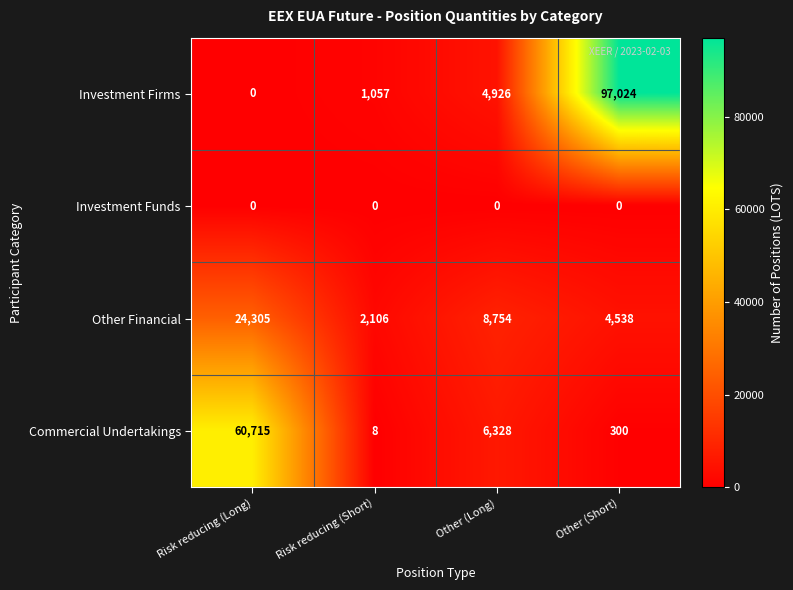

What is the sum of the Investment Firms values at Other (Long) and Risk reducing (Short)?

5983